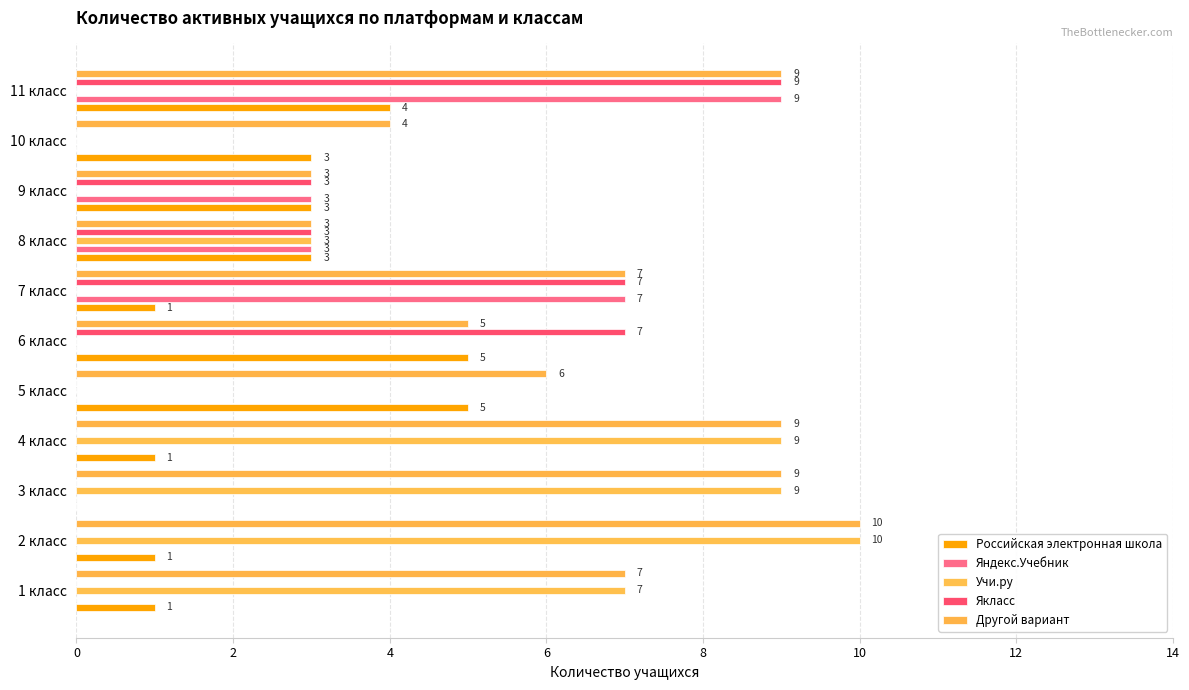

How many categories are shown in the chart?

11